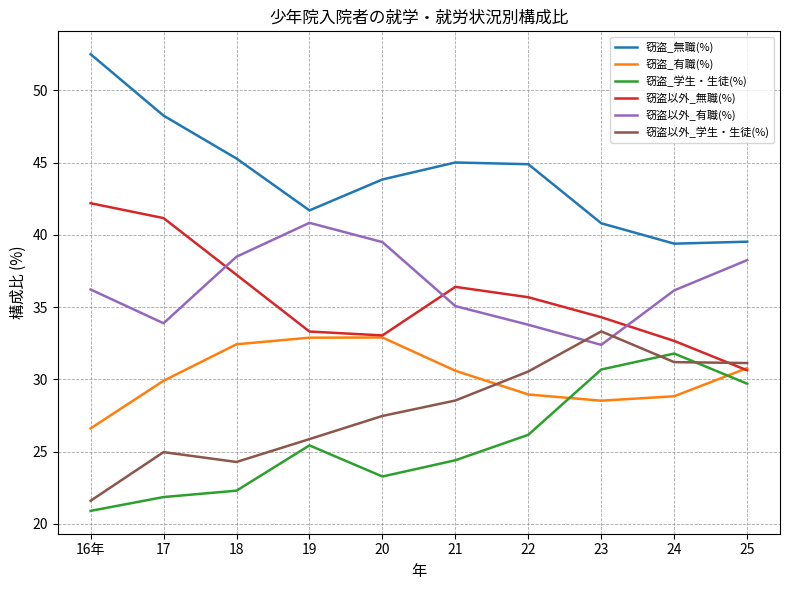

Which category has the lowest value across all series?

16年